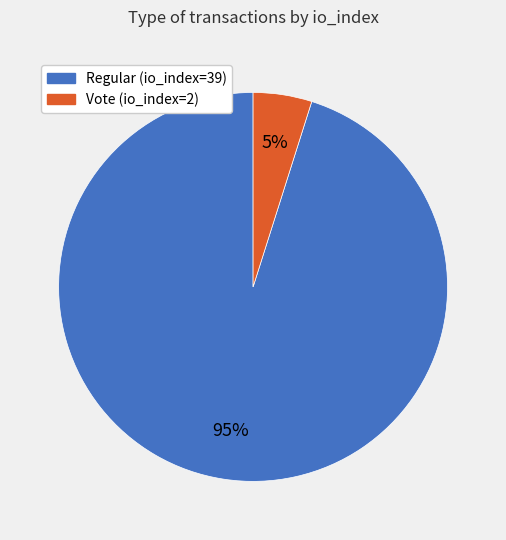

To the nearest percent, what is the difference between the largest and smallest slice percentages?

90%